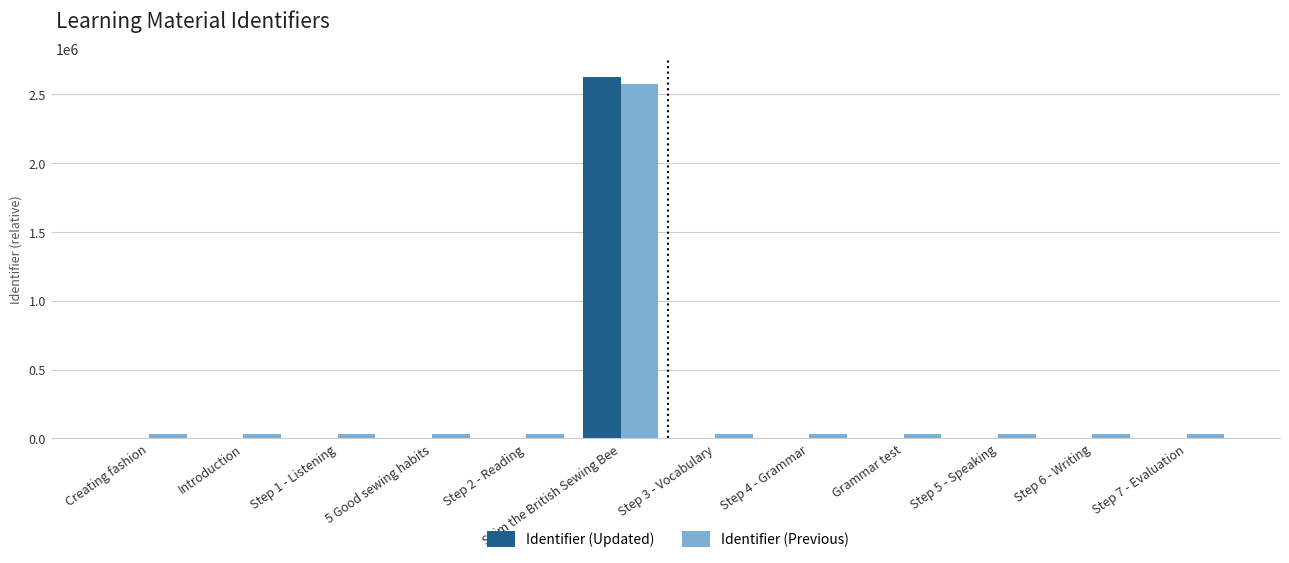

What is the approximate value of Identifier (Previous) at Step 4 - Grammar?

30013.6